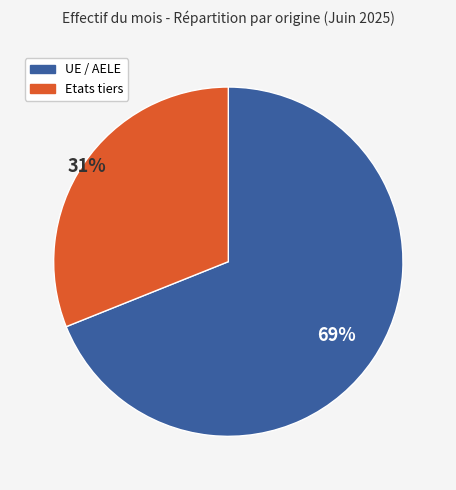

Combined, do Etats tiers and UE / AELE account for over 50%?

Yes